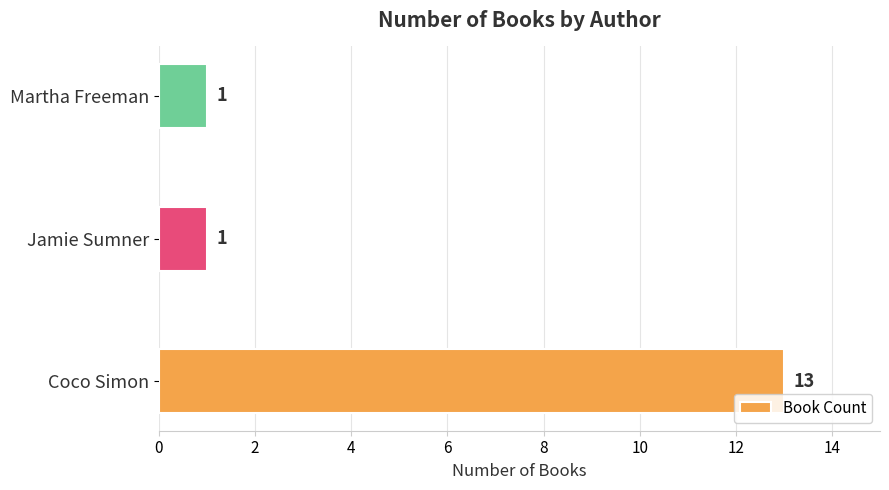

What is the greatest value displayed?

13